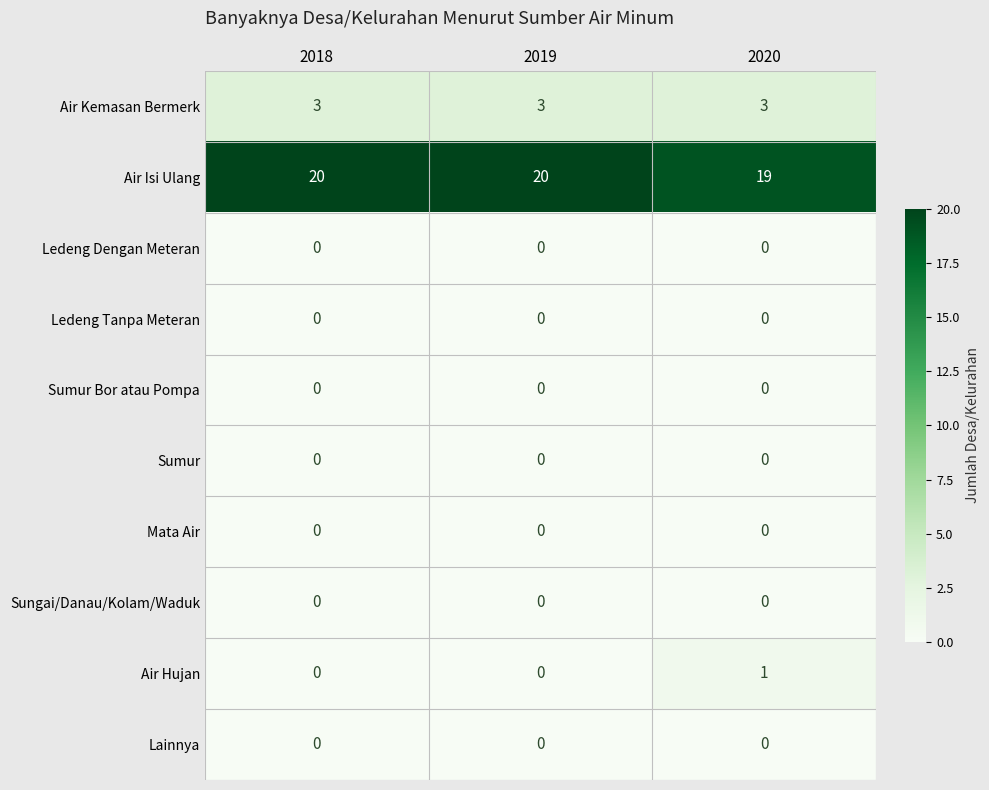

What is the average value of the Air Kemasan Bermerk series?

3